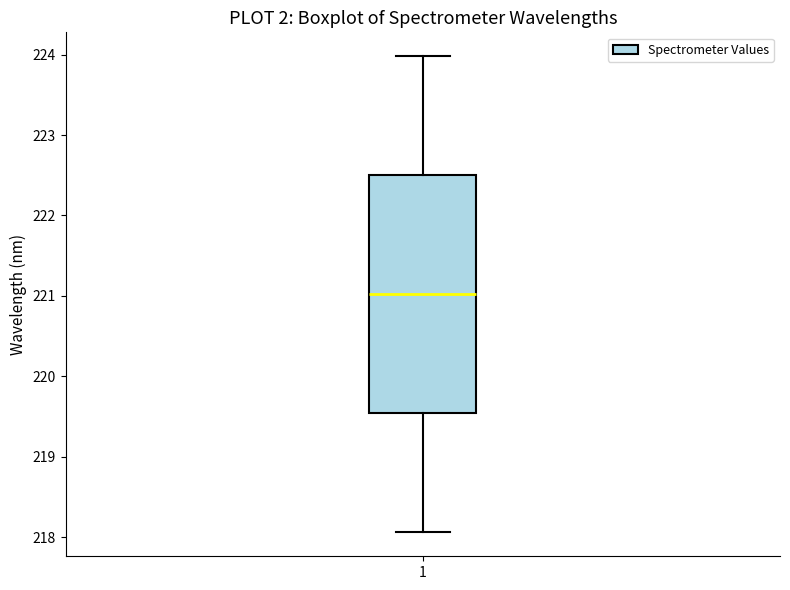

Where does the median line of the box at x = 1 sit on the y-axis? The values are not printed on the chart, so give them approximately, as read against the axis.

221.0